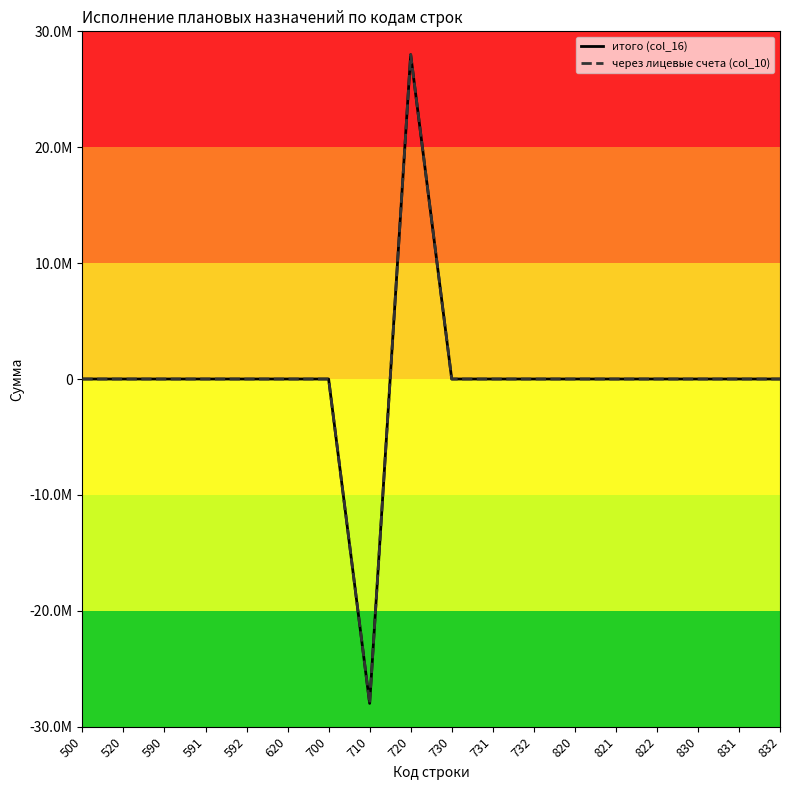

Does the chart have visible grid lines?

No